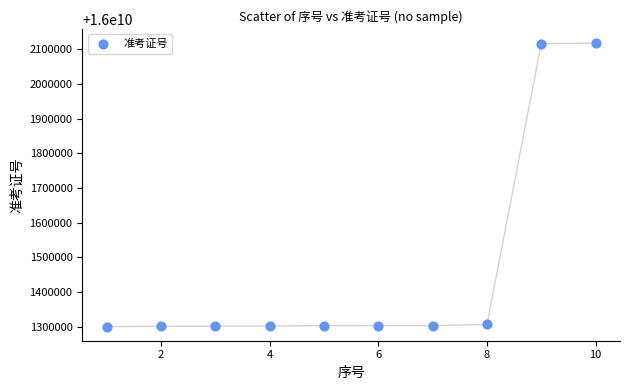

What is the range of X values (max minus min)?

9